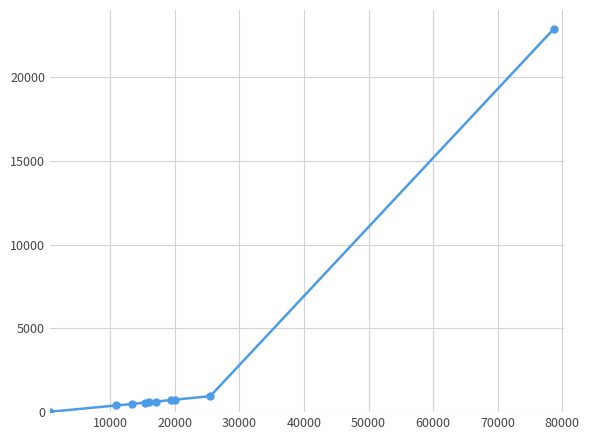

What is the average value?

2801